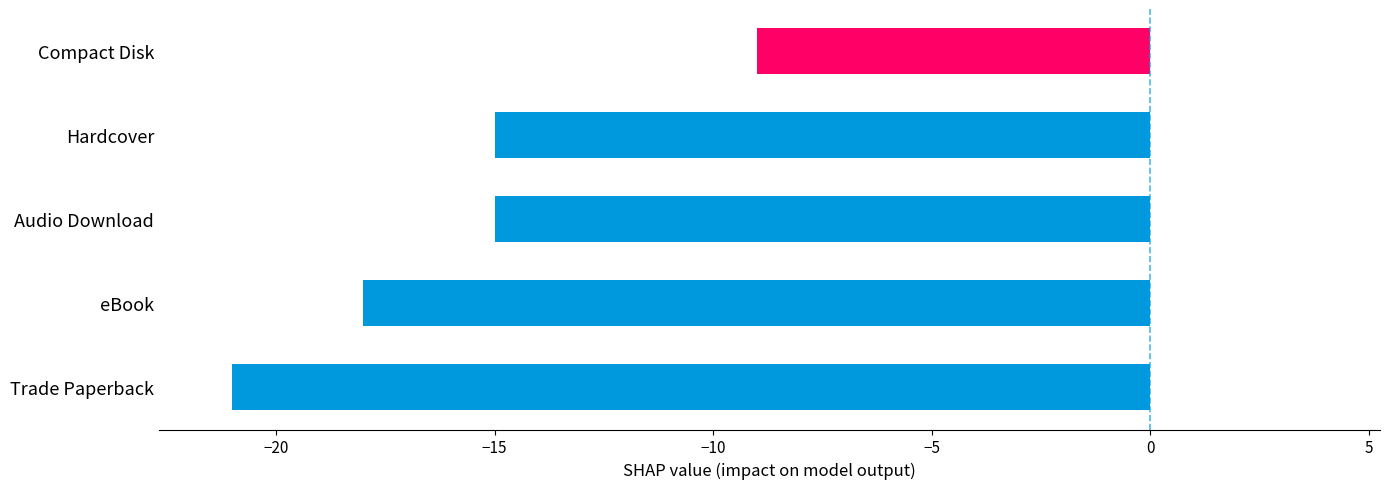

What is the difference between the second highest and second lowest values?

3